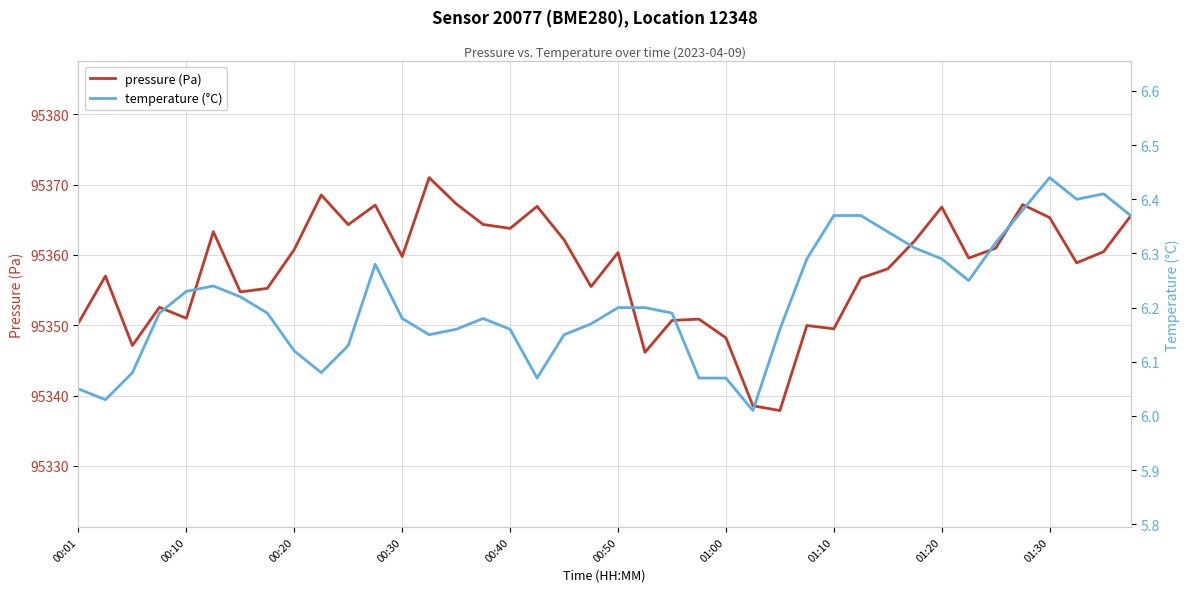

What is the value of the temperature (°C) point at the 28th from the left?

6.3